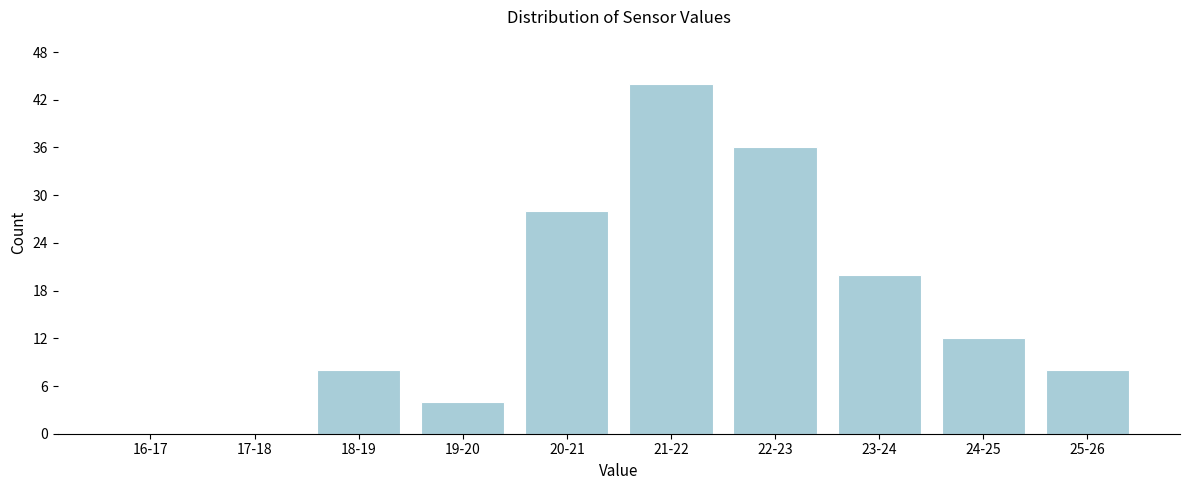

Reading right to left, list all the values displayed in this chart.

25-26=8	24-25=12	23-24=20	22-23=36	21-22=44	20-21=28	19-20=4	18-19=8	17-18=0	16-17=0